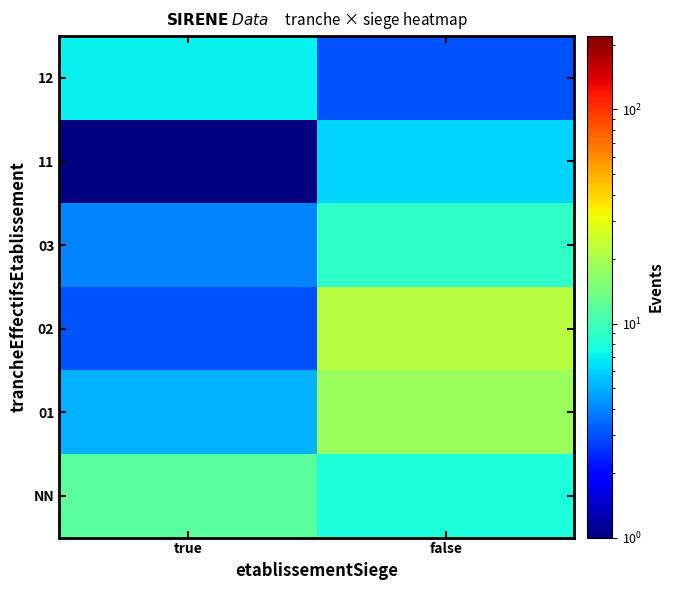

List the series in order of their peak value, highest first.

02, 01, NN, 03, 12, 11